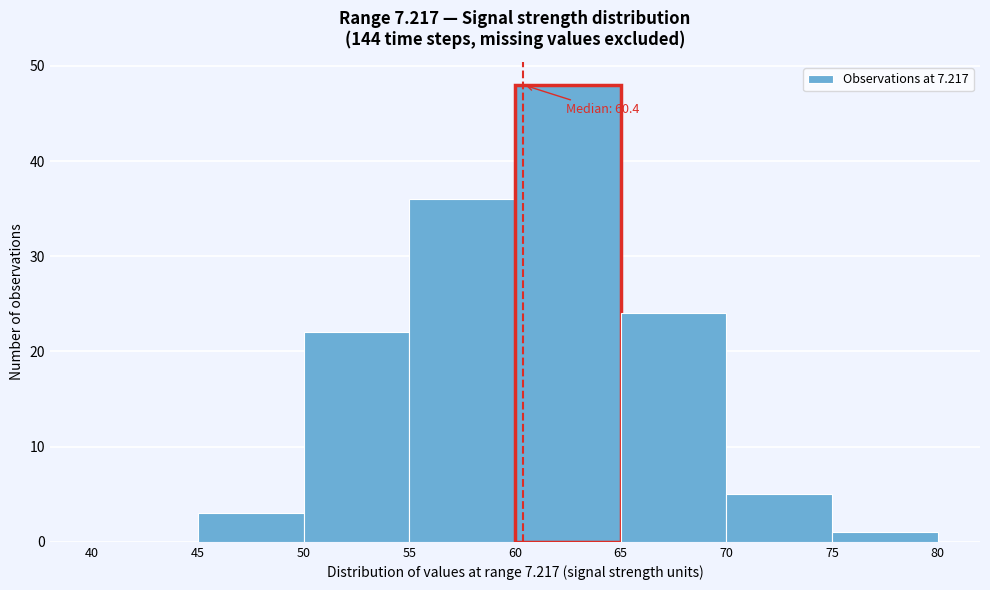

Over which range of the x-axis is the bar tallest?

60 to 65